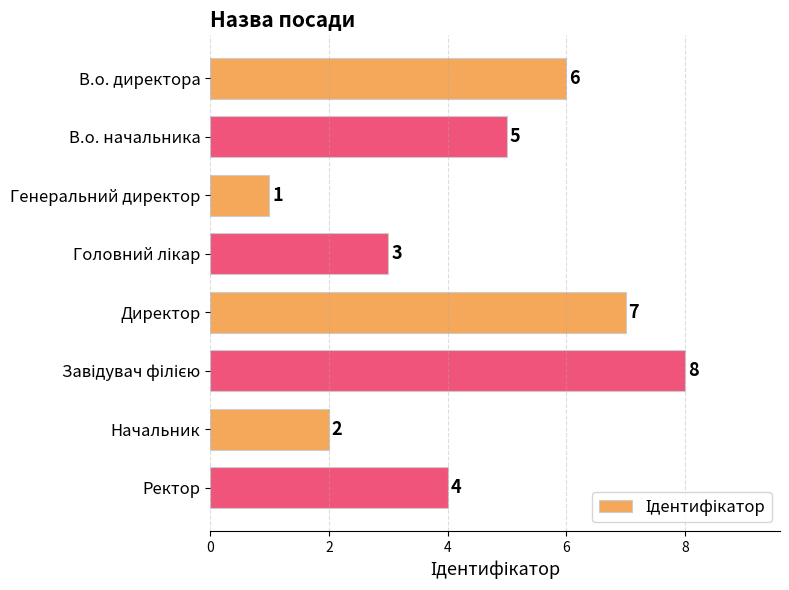

Reading top to bottom, transcribe all the data shown in this chart.

6	5	1	3	7	8	2	4